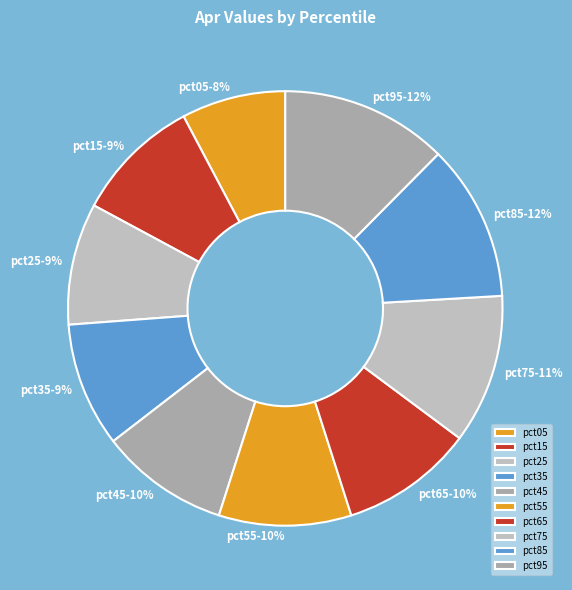

Do pct55 and pct25 together represent more than half of the pie?

No